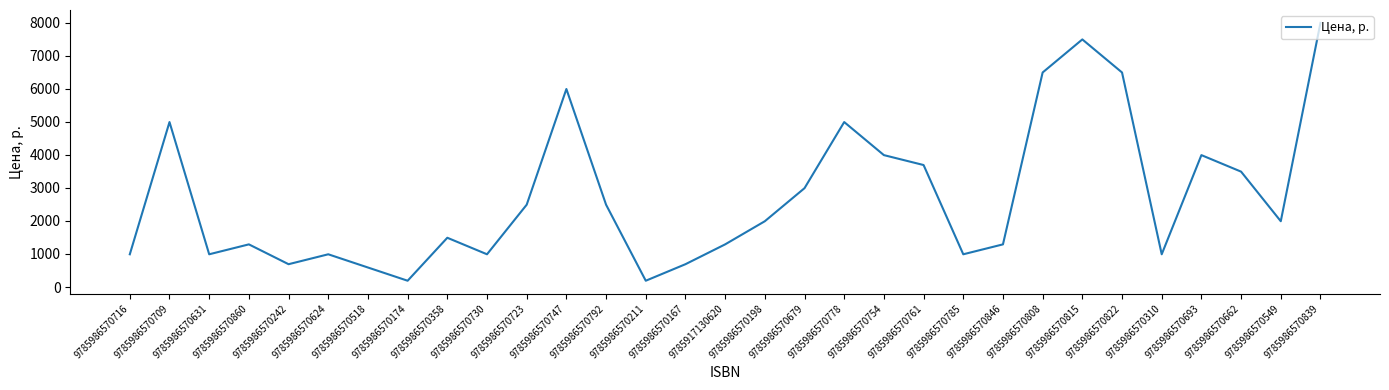

At which label does the data first exceed 1990?

9785986570709